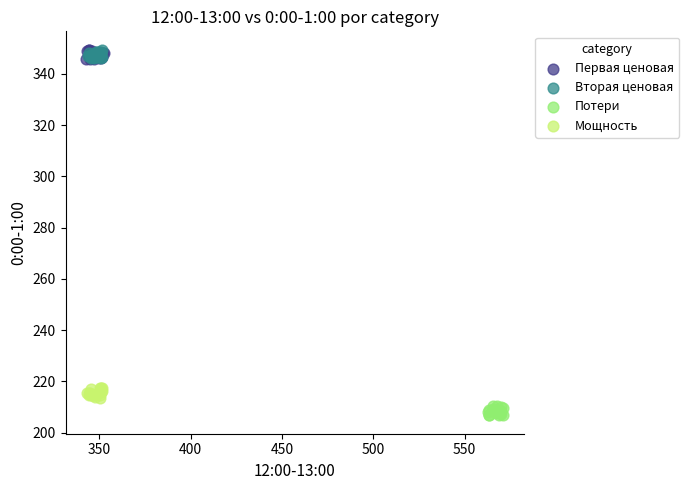

Which series reaches the minimum Y coordinate?

Потери